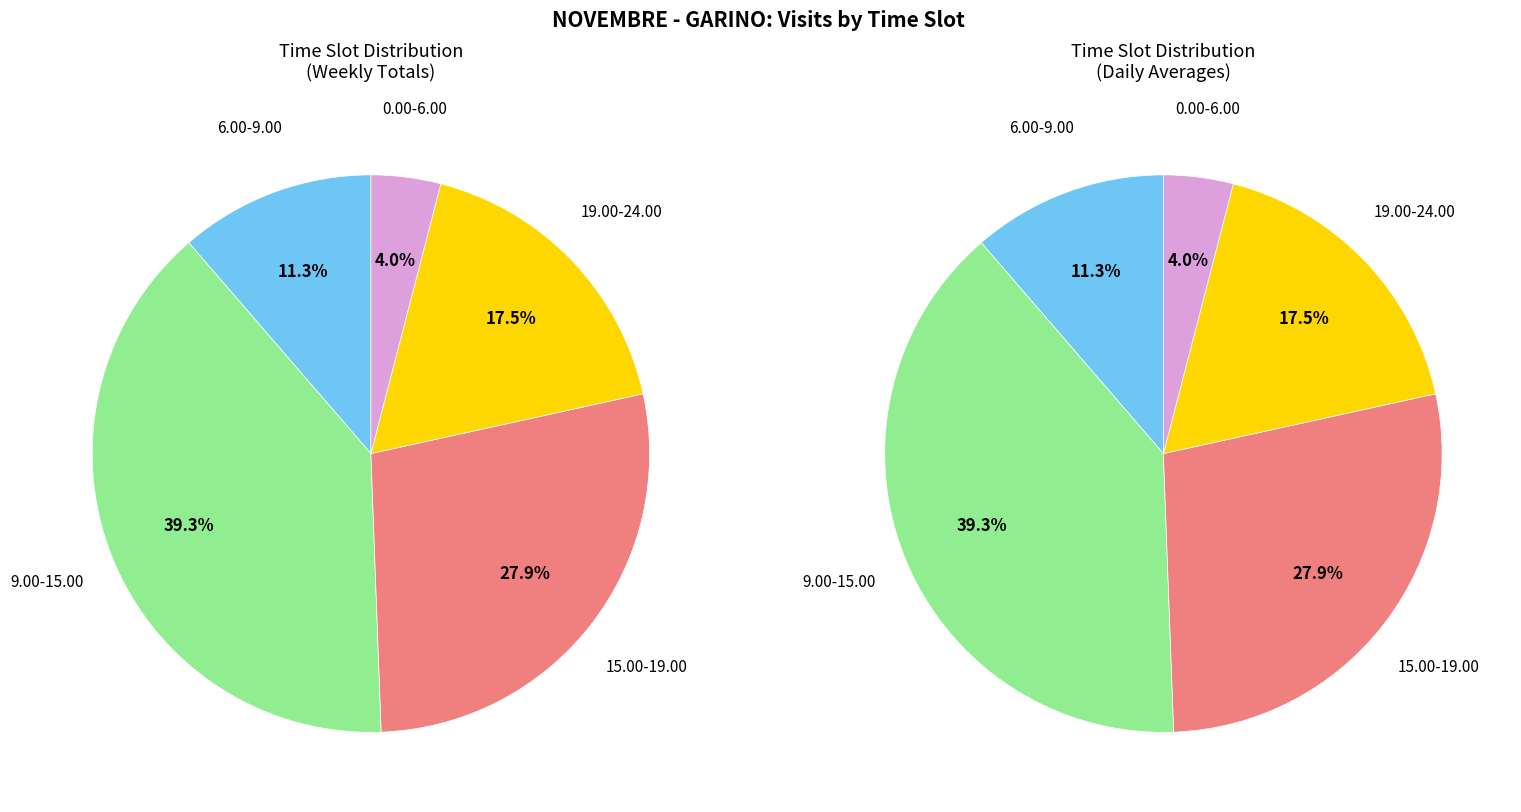

To the nearest percent, what is the difference between the 5 and 6 slice percentages?

18%